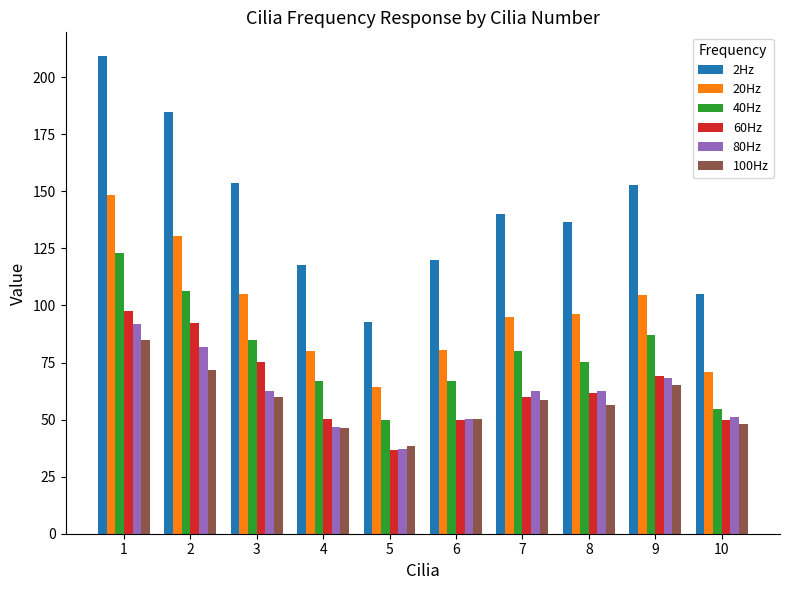

What is the sum of all 2Hz values?

1412.2